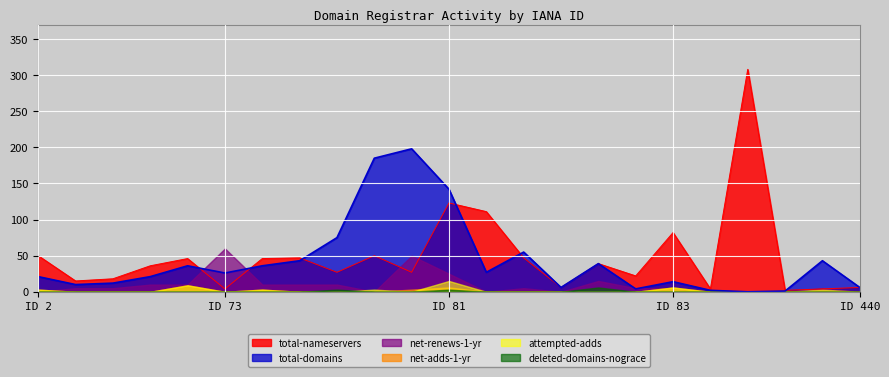

What position from the right is 100?

5